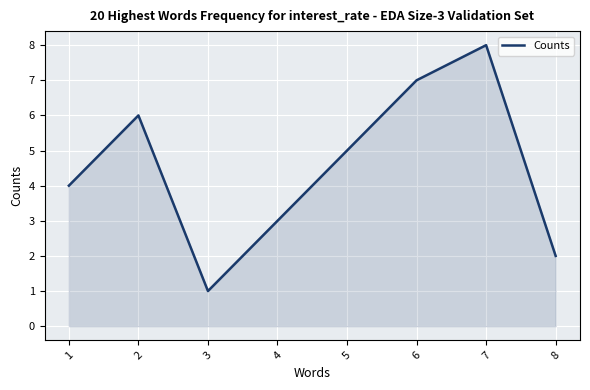

List the labels in order of value, largest first.

7, 6, 2, 5, 1, 4, 8, 3